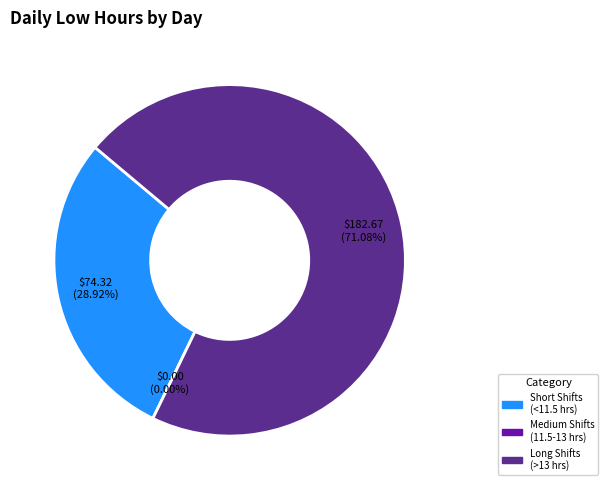

Is it true that 11-Fri is 1% of the pie?

False